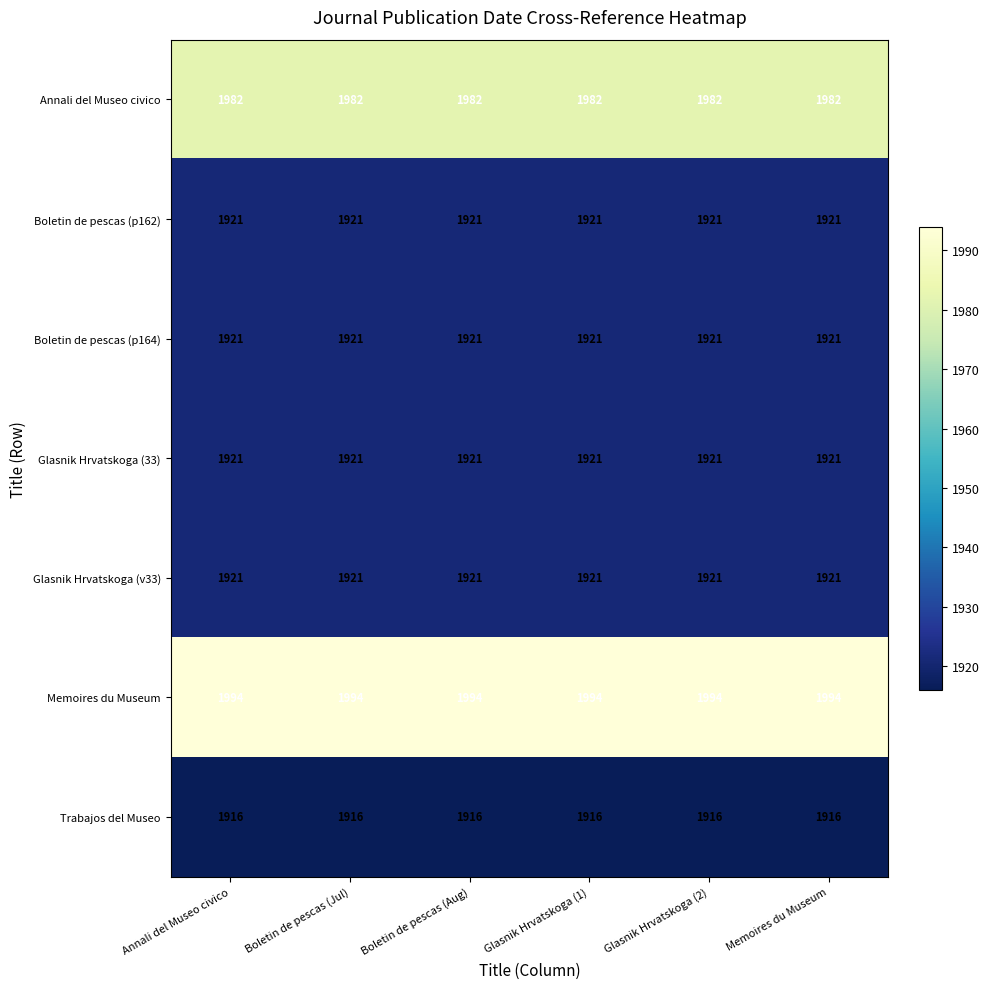

The Annali del Museo civico series shows 660 at Annali del Museo civico. True or false?

False